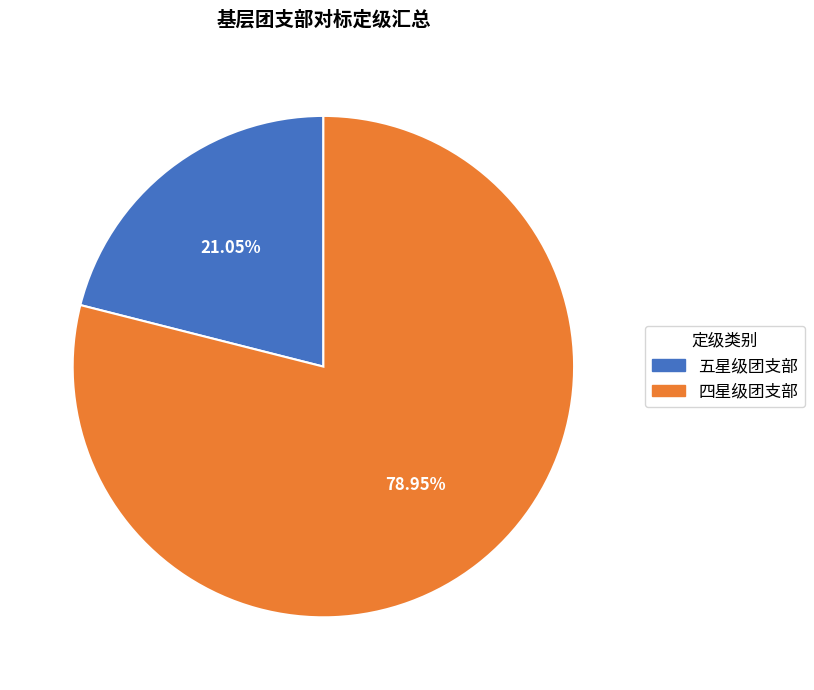

What percentage is the 五星级团支部 slice, to the nearest percent?

21%